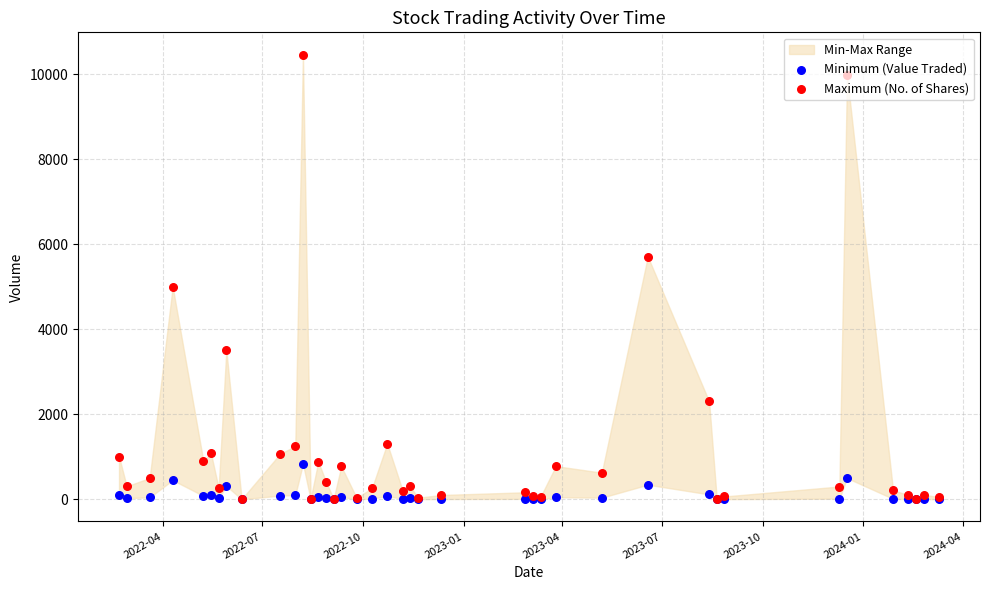

Which series contains the lowest Y value?

Minimum (Value Traded)